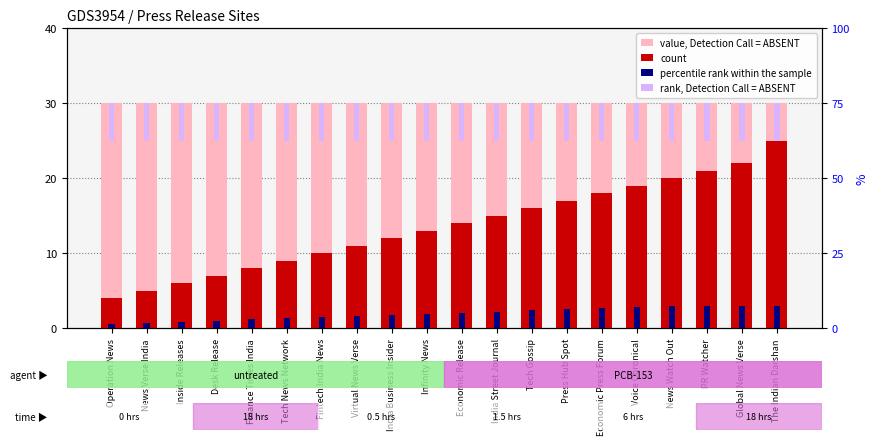

Reading left to right, extract all data points from this chart.

value, Detection Call = ABSENT: 30.0	30.0	30.0	30.0	30.0	30.0	30.0	30.0	30.0	30.0	30.0	30.0	30.0	30.0	30.0	30.0	30.0	30.0	30.0	30.0
count: 4.0	5.0	6.0	7.0	8.0	9.0	10.0	11.0	12.0	13.0	14.0	15.0	16.0	17.0	18.0	19.0	20.0	21.0	22.0	25.0
percentile rank within the sample: 0.6	0.8	0.9	1.1	1.2	1.3	1.5	1.6	1.8	1.9	2.1	2.2	2.4	2.5	2.7	2.9	3.0	3.0	3.0	3.0
rank, Detection Call = ABSENT: 5.0	5.0	5.0	5.0	5.0	5.0	5.0	5.0	5.0	5.0	5.0	5.0	5.0	5.0	5.0	5.0	5.0	5.0	5.0	5.0